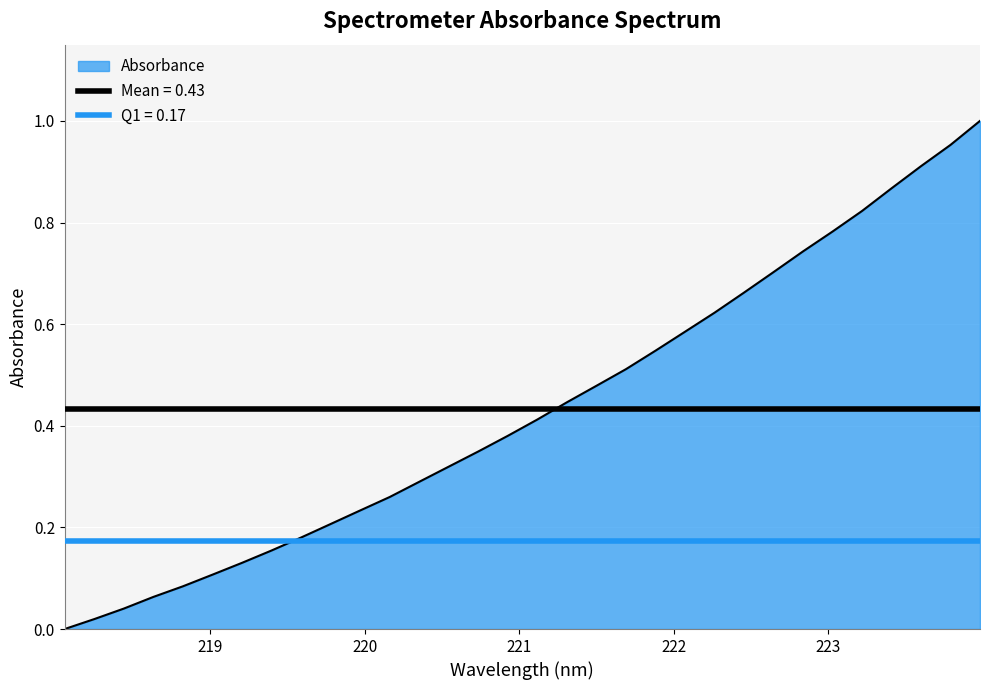

How many values are above zero?

31